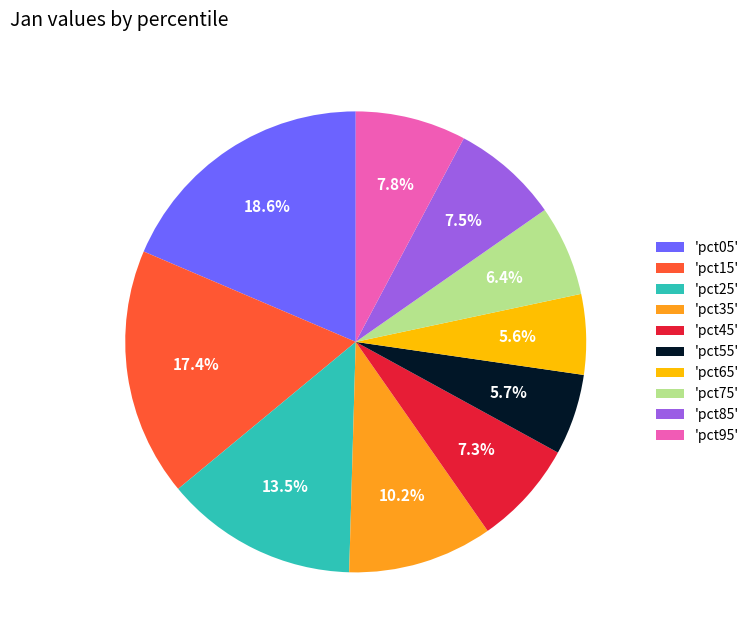

Is the sum of 'pct05' and 'pct35' greater than half?

No